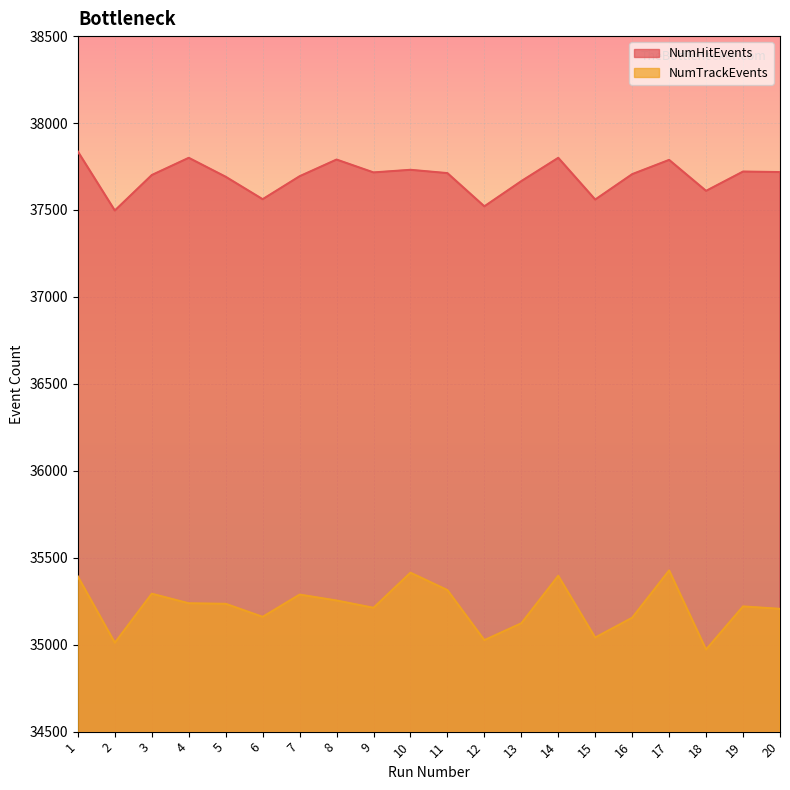

How many data points in NumTrackEvents are above 35235?

9